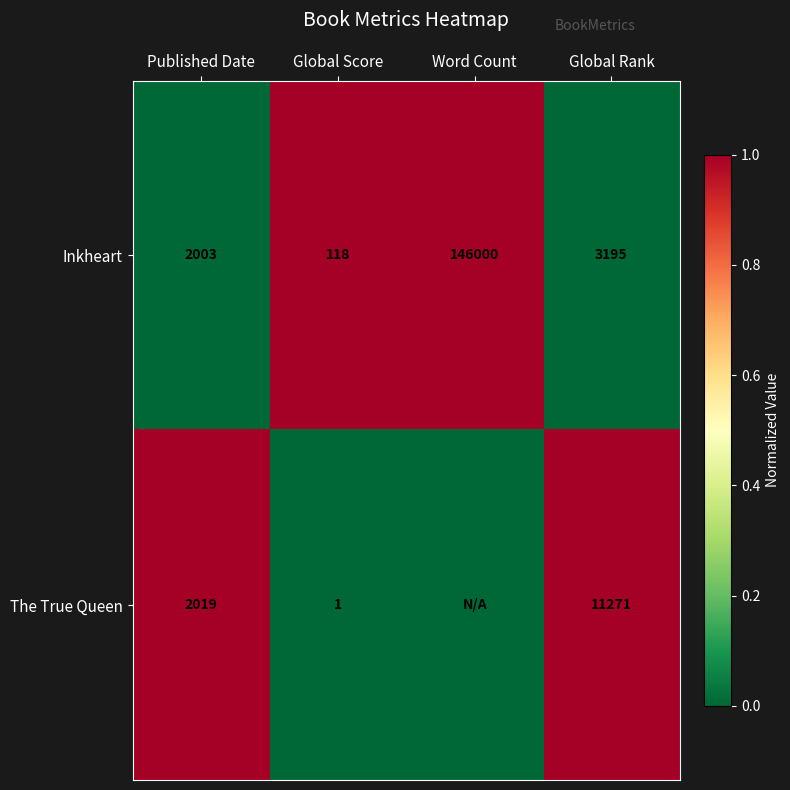

The value of The True Queen at Global Rank is 11271. True or false?

True